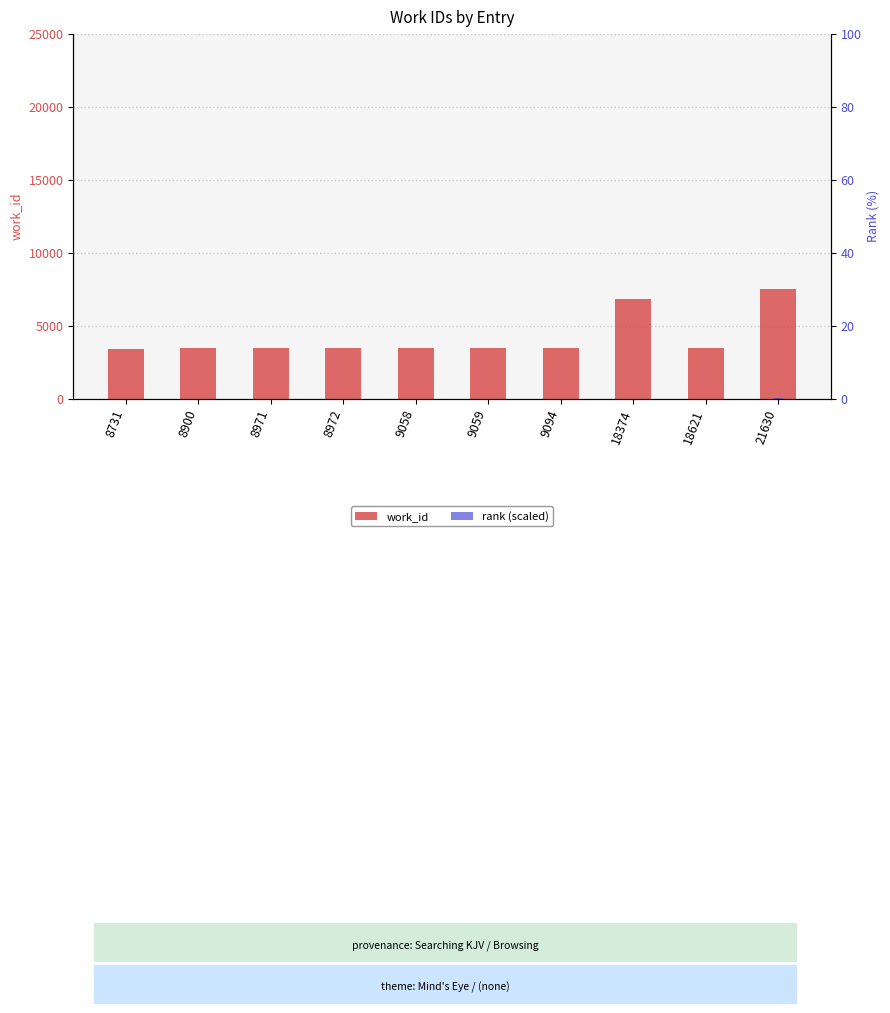

Count the number of data series in this chart.

2